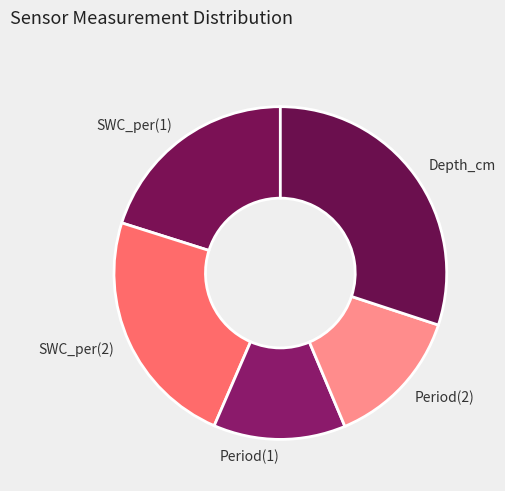

What is the smallest slice in the pie chart?

Period(1)